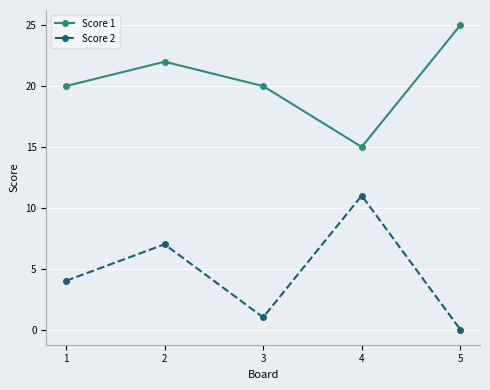

At 3, list the series in order from smallest to largest.

Score 2, Score 1